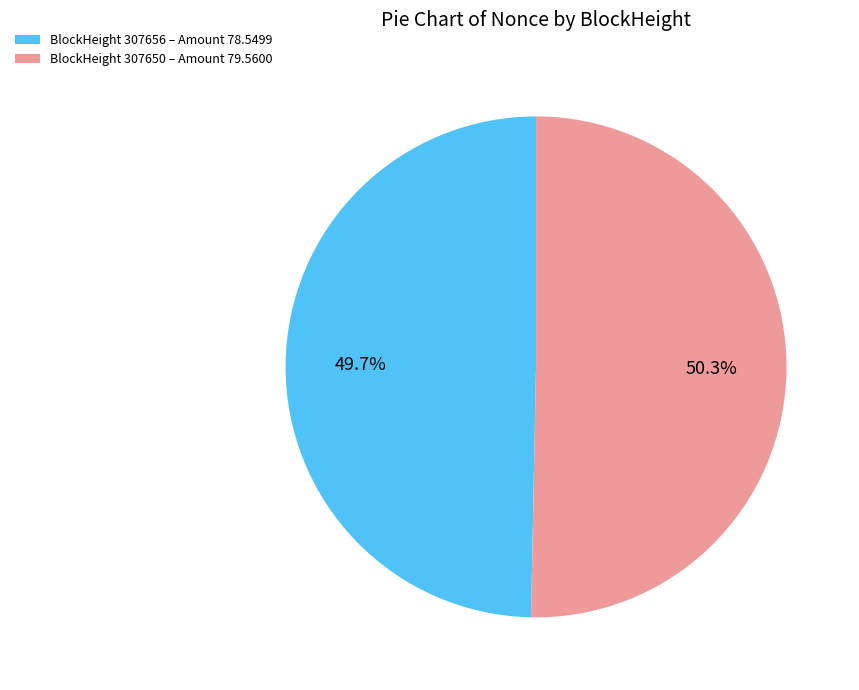

How many segments does this pie chart have?

2